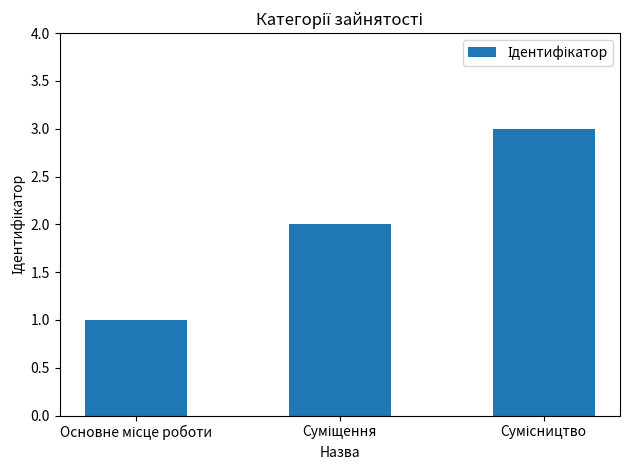

What is the sum of all values?

6